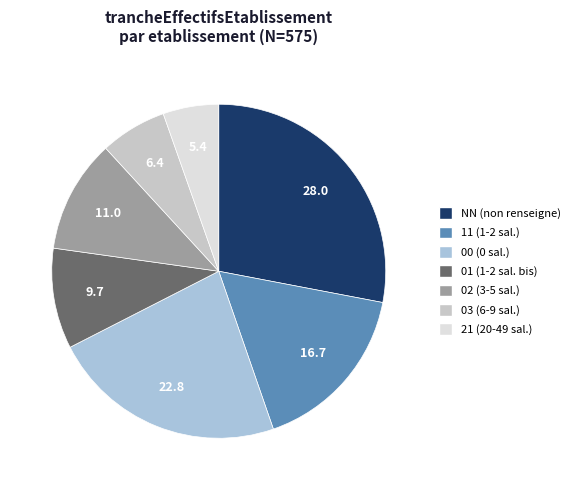

The 21 slice represents 5% of the pie. True or false?

True